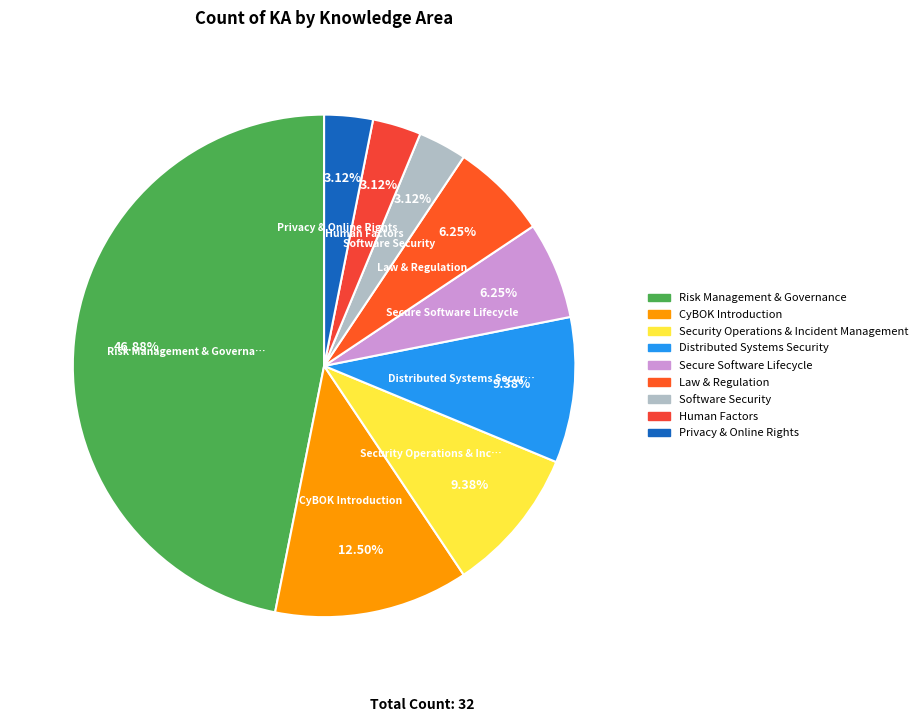

To the nearest percent, what is the difference between the largest and smallest slice percentages?

44%